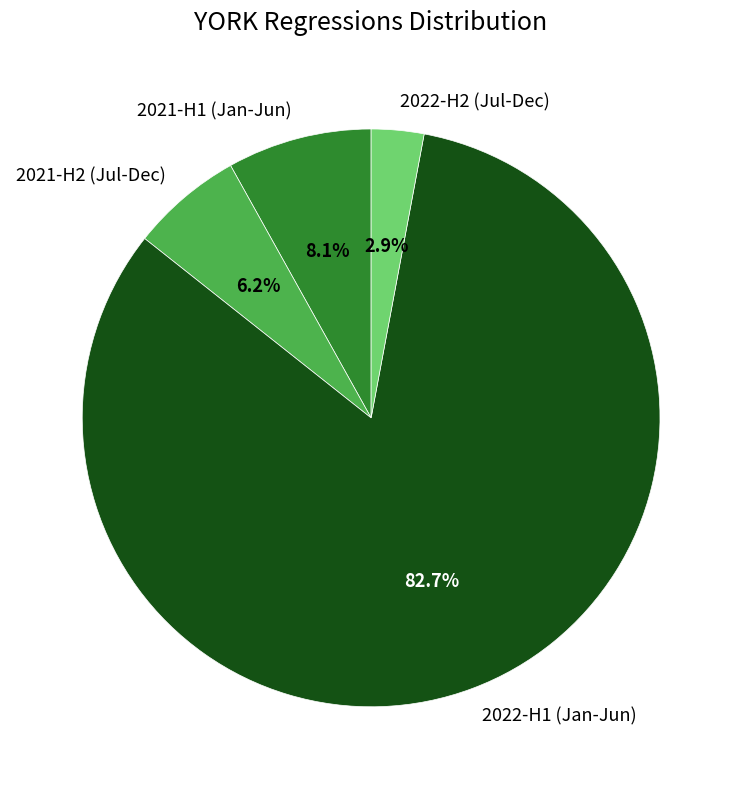

Rank the categories by value from lowest to highest.

2022-H2 (Jul-Dec), 2021-H2 (Jul-Dec), 2021-H1 (Jan-Jun), 2022-H1 (Jan-Jun)